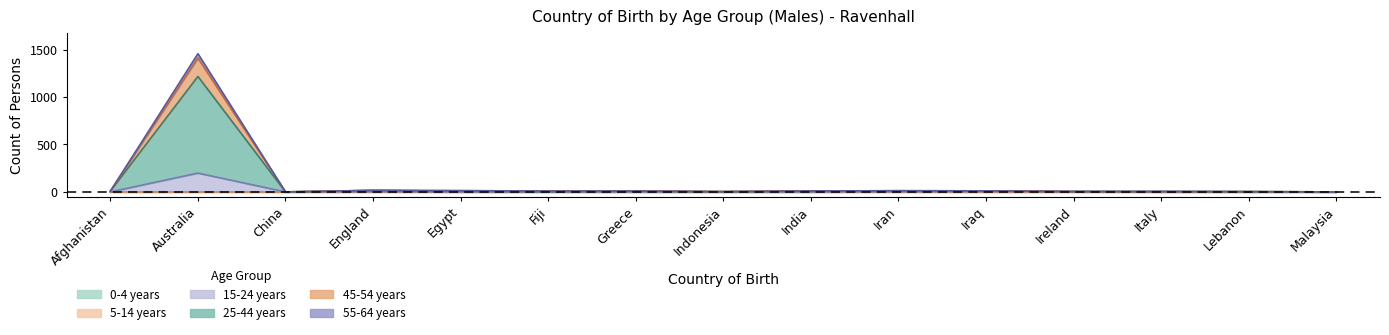

Between India and Ireland, which series saw the biggest shift?

25-44 years